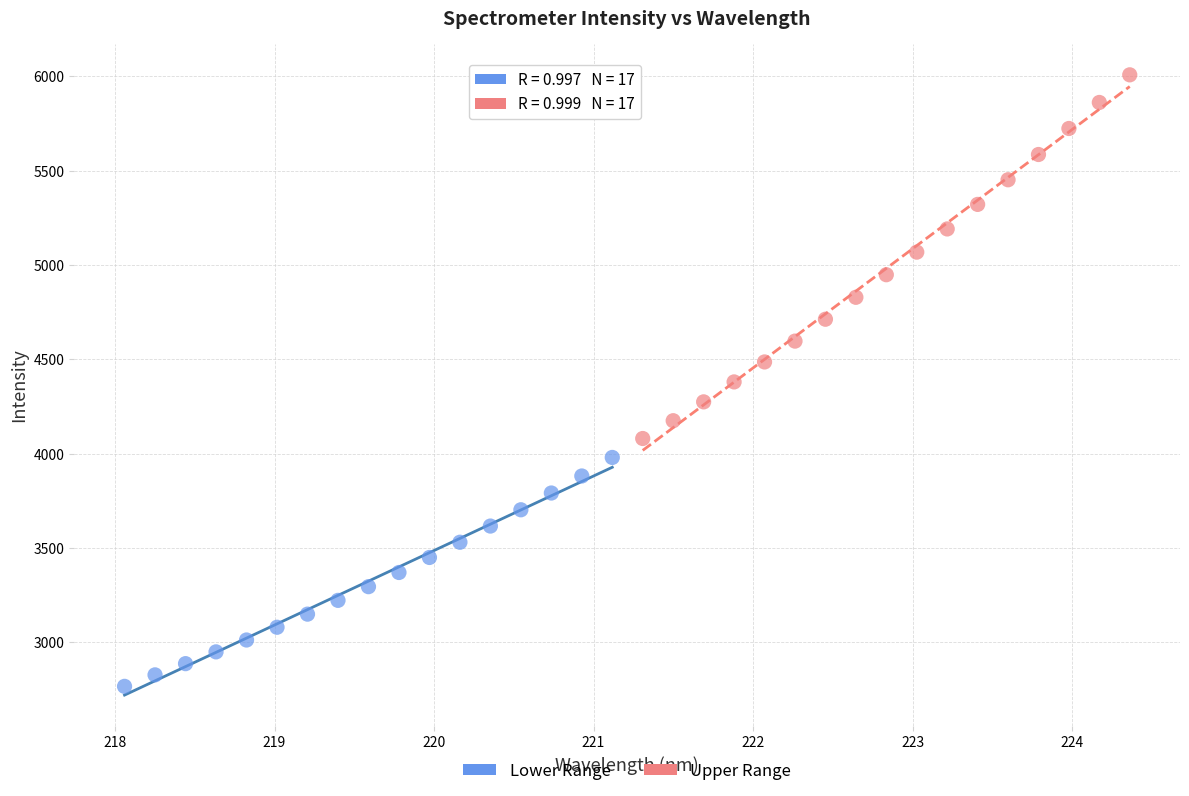

Which series contains the highest Y value?

Upper Range